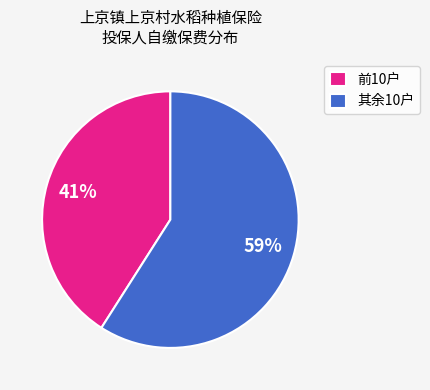

Is it true that 其余10户 is 71% of the pie?

False